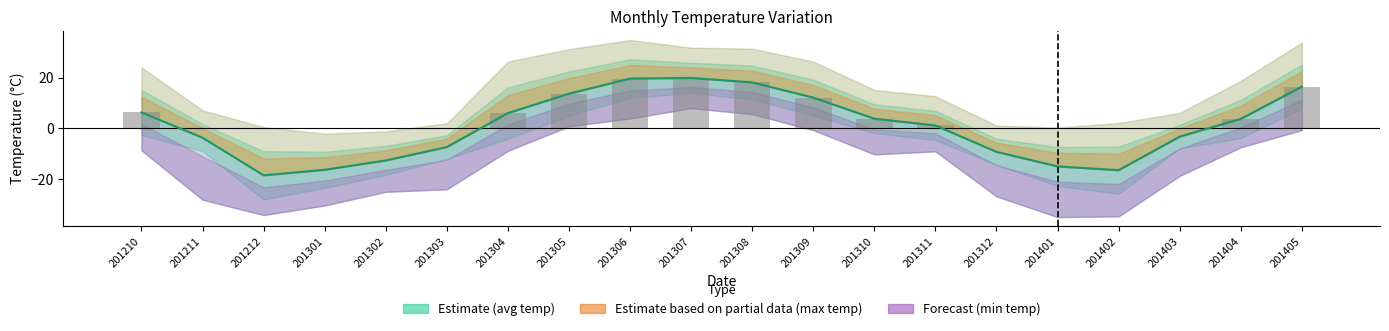

Does the chart contain any negative values?

Yes